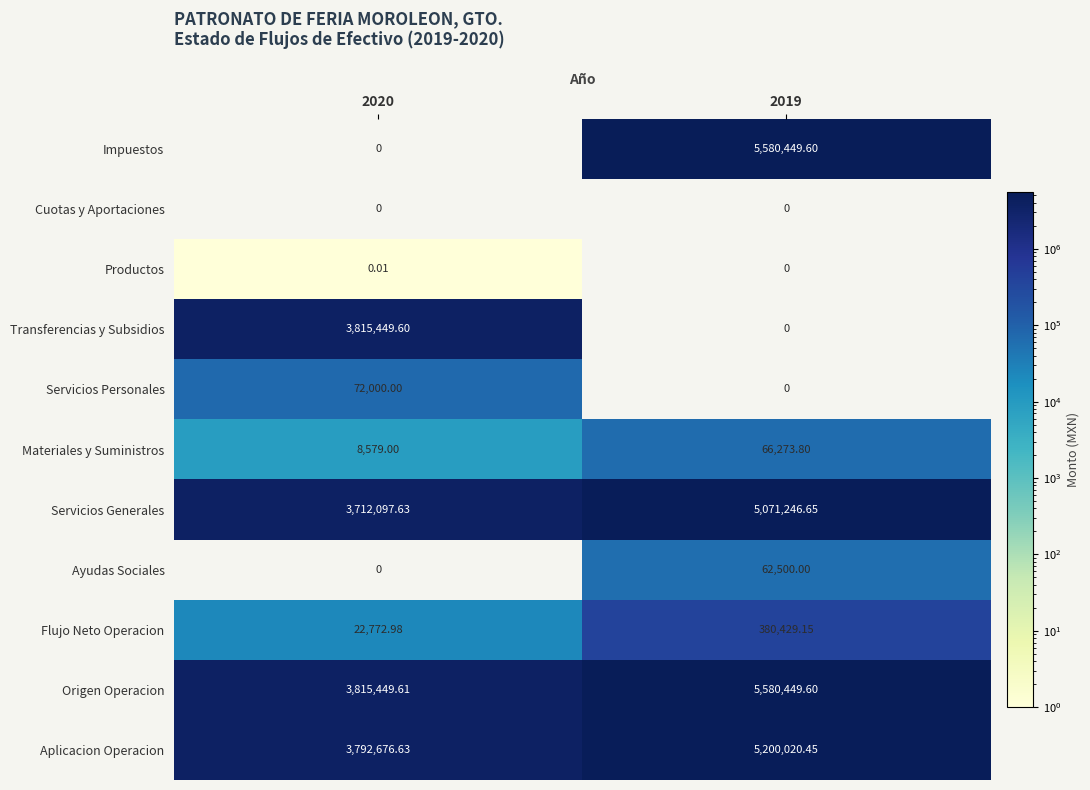

Which series has the largest total across all categories?

Origen Operacion